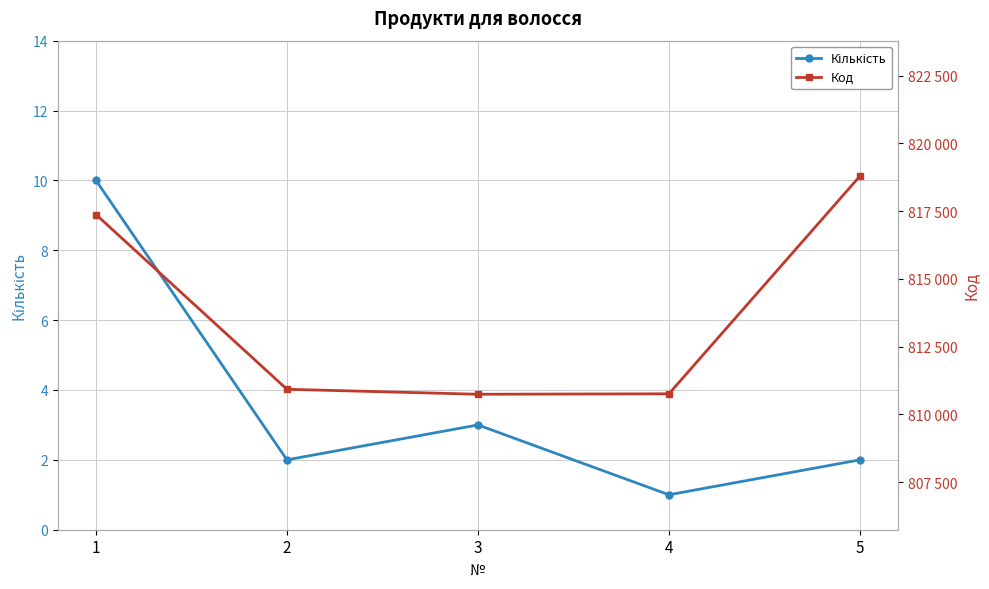

What is the smallest value displayed?

1